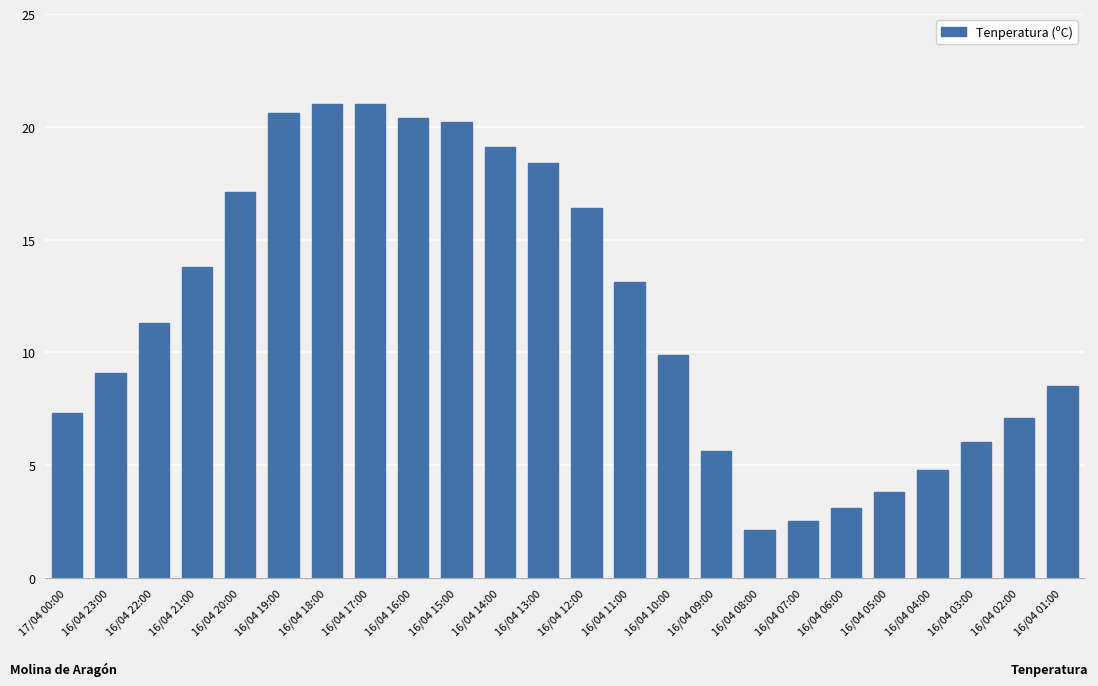

What position from the right is 16/04 21:00?

21